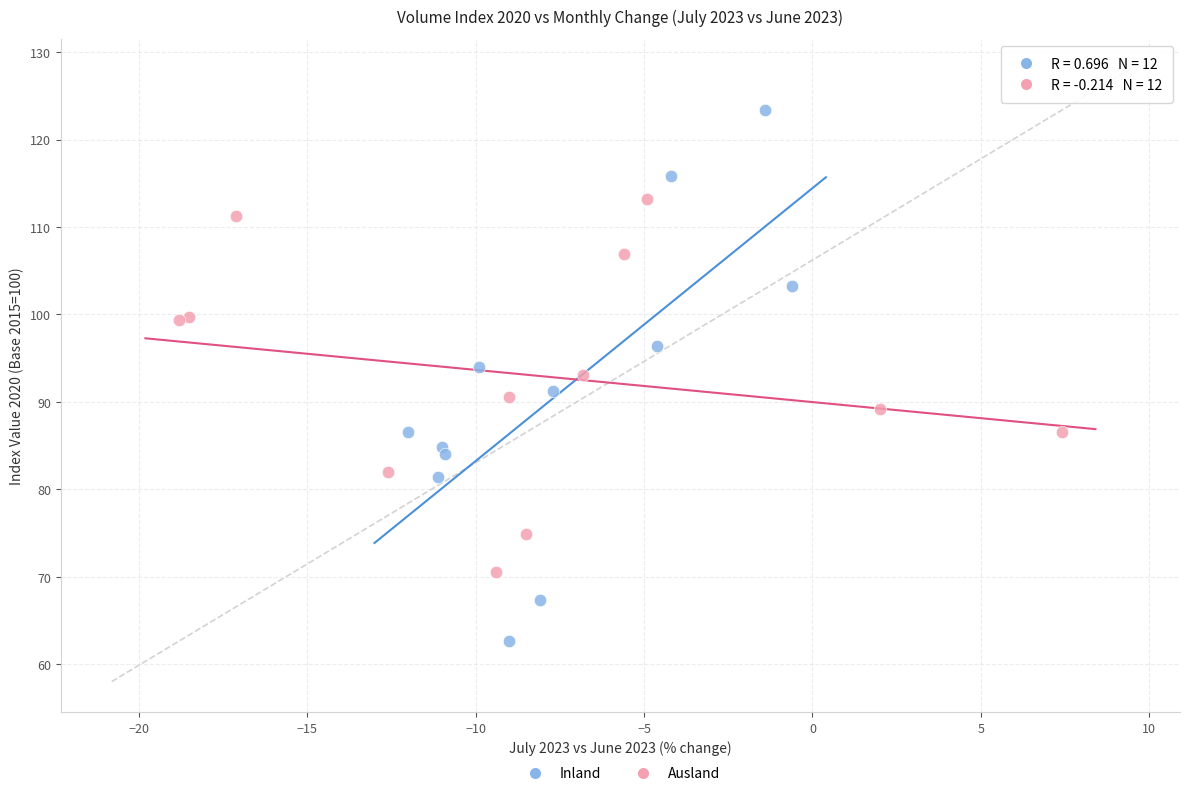

Which series contains the lowest Y value?

Inland